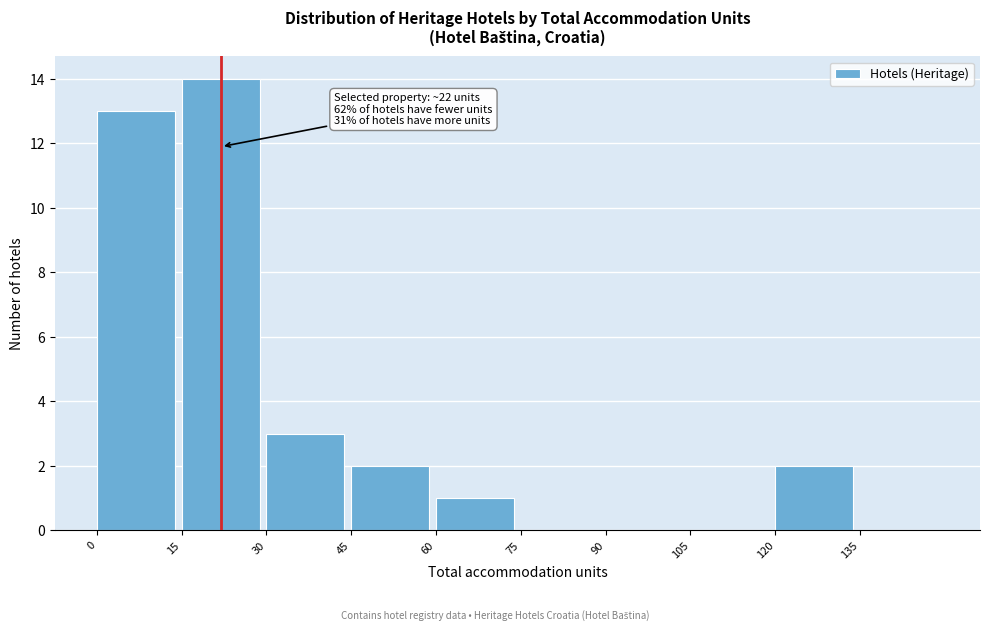

Which range on the x-axis has the tallest bar?

15 to 30